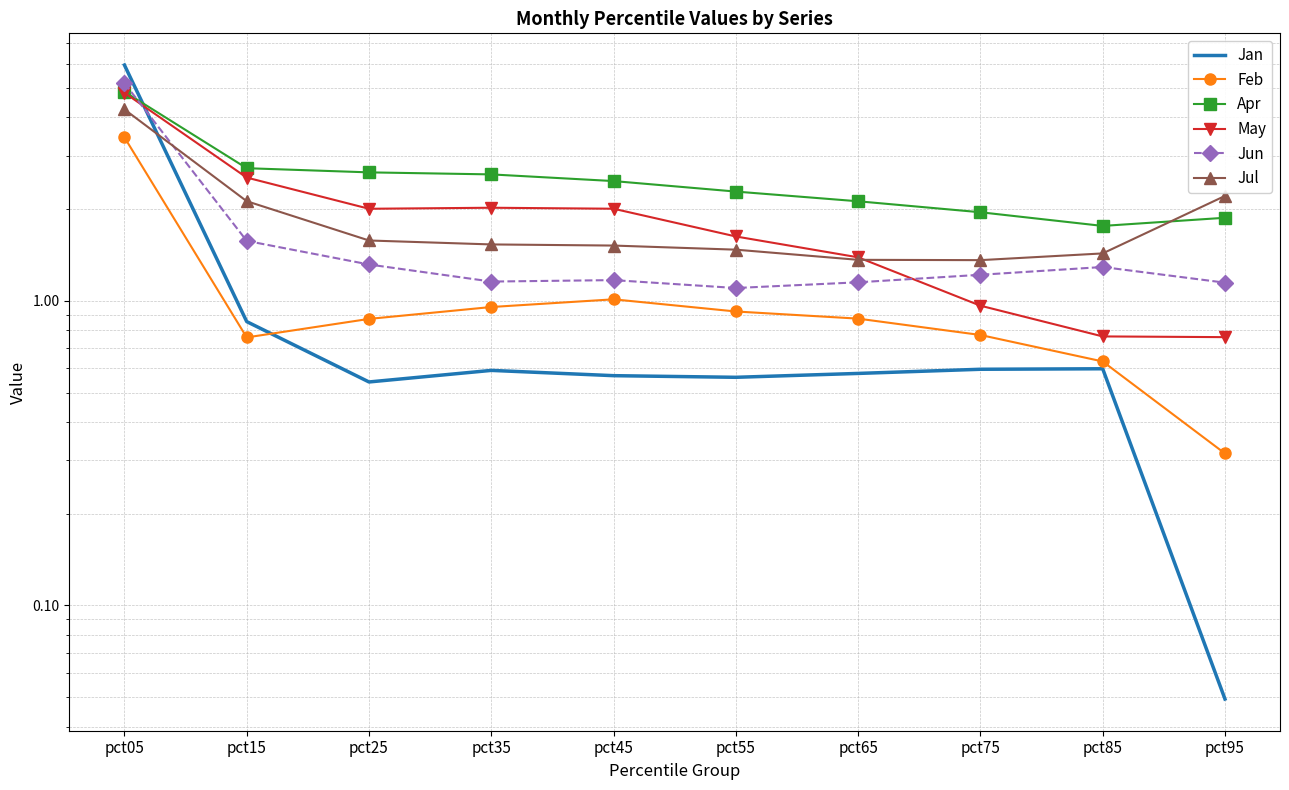

At which label is Jan closest to 2?

pct15